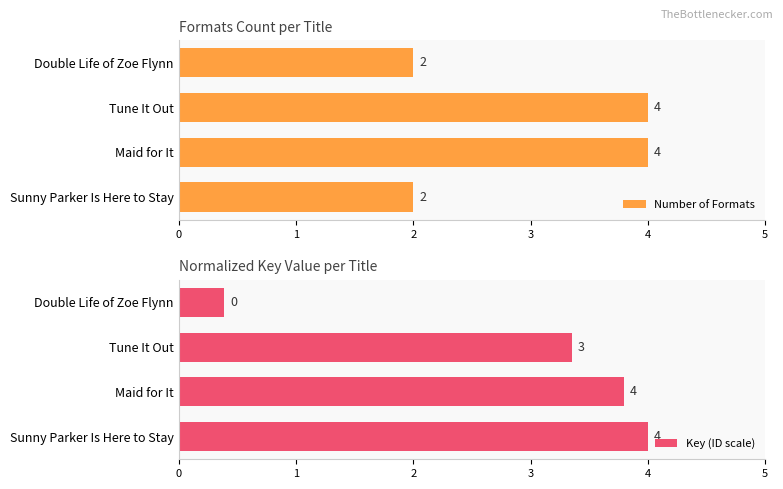

Read the Number of Formats value at Tune It Out.

4